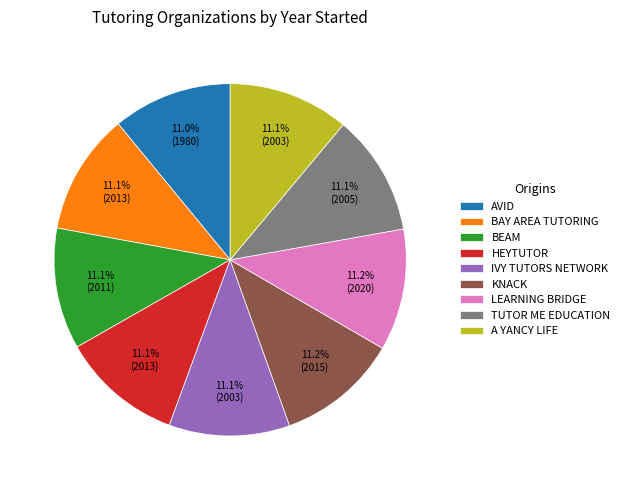

What is the total percentage of KNACK and BEAM?

22.3%